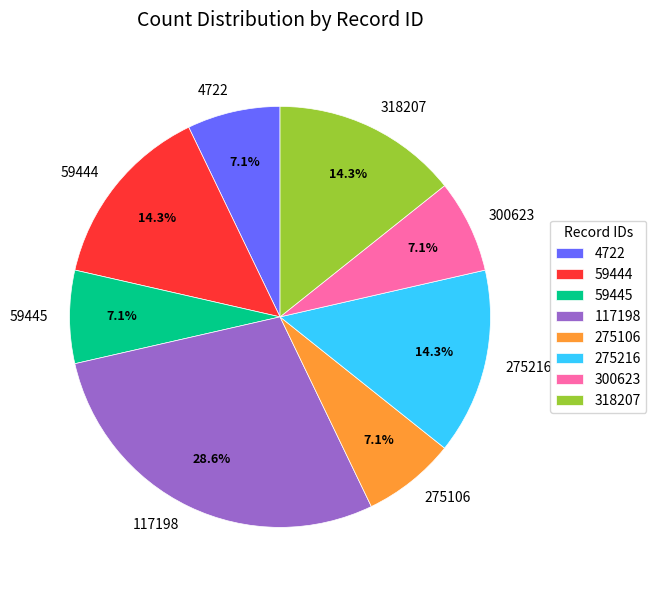

How many slices are in this pie chart?

8